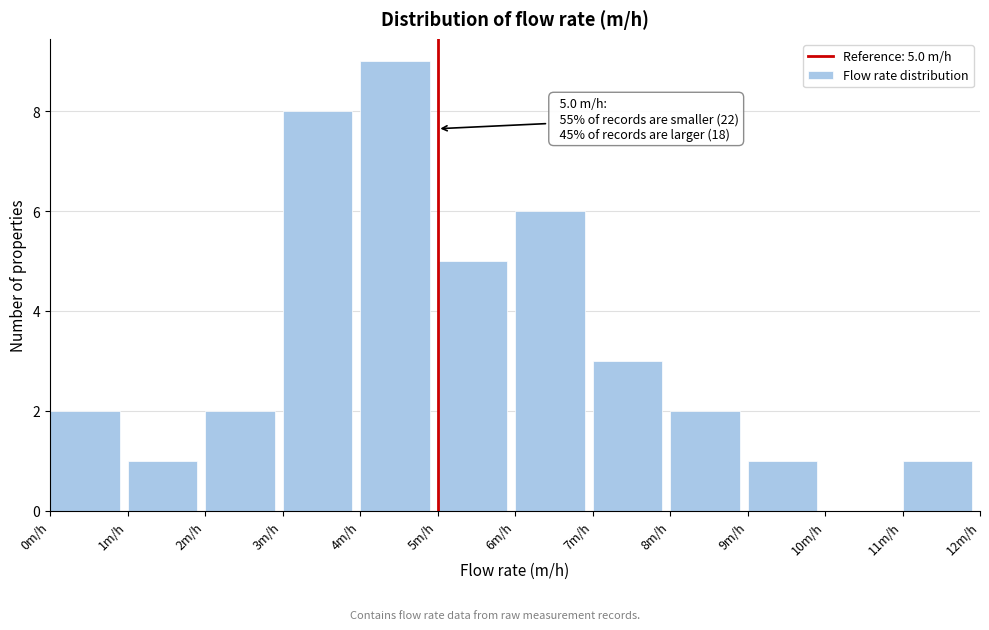

Which range on the x-axis has the tallest bar?

4 to 5